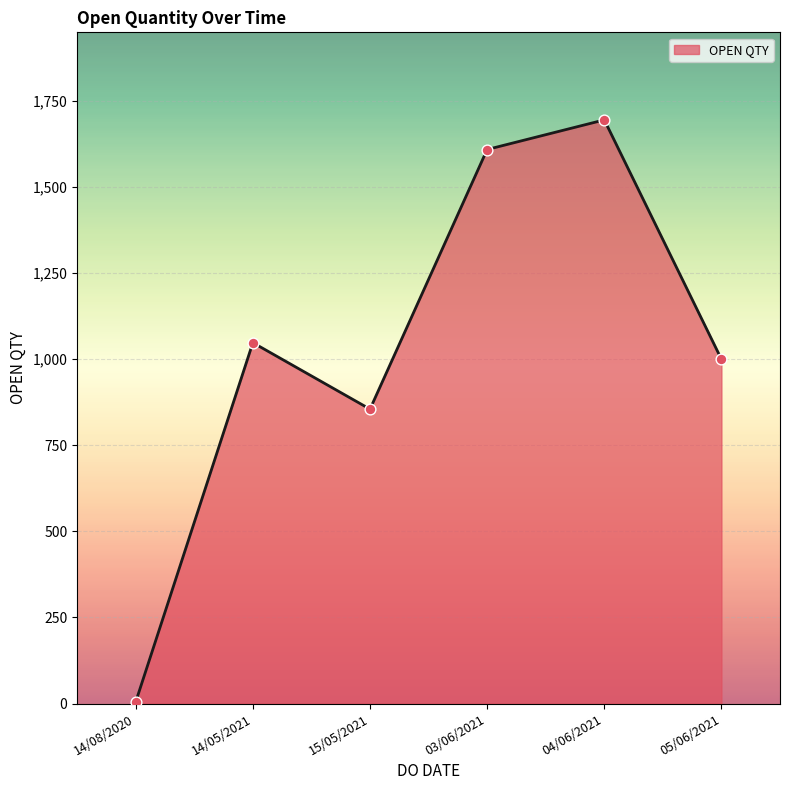

Which has a higher value, 04/06/2021 or 15/05/2021?

04/06/2021